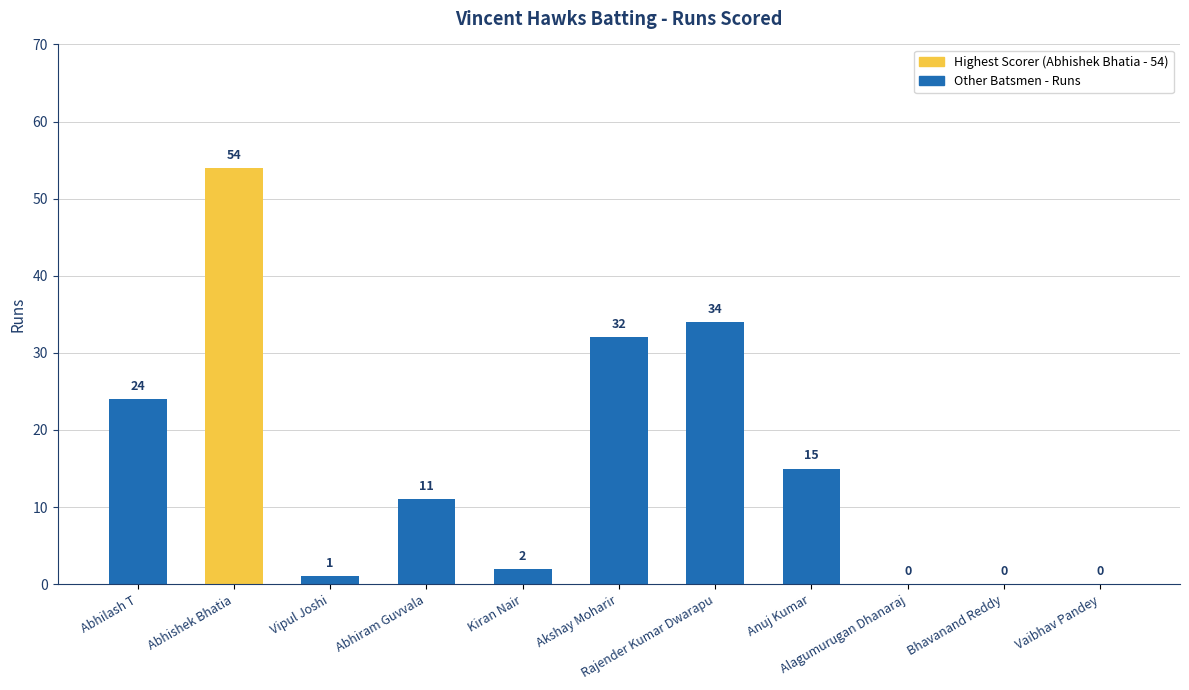

Is it true that the value at Anuj Kumar is 23?

False